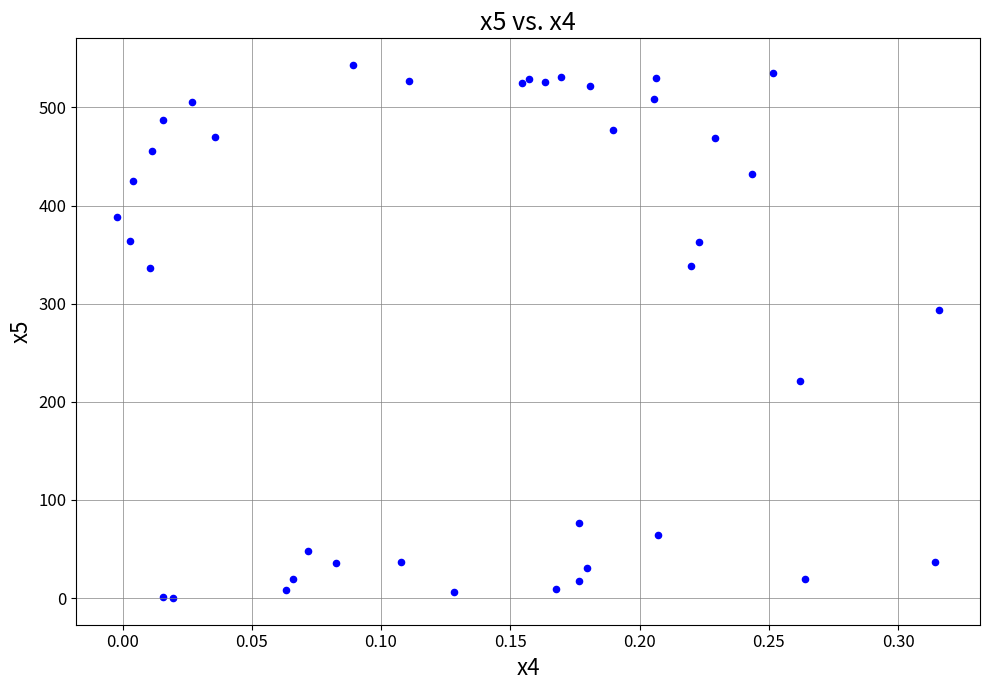

What Y value in the scatter plot is closest to 271?

293.1